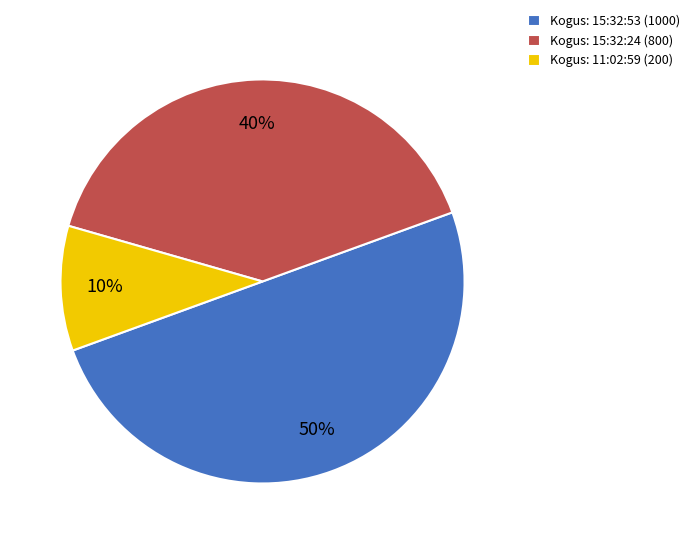

To the nearest percent, what is the difference between the largest and smallest slice percentages?

40%